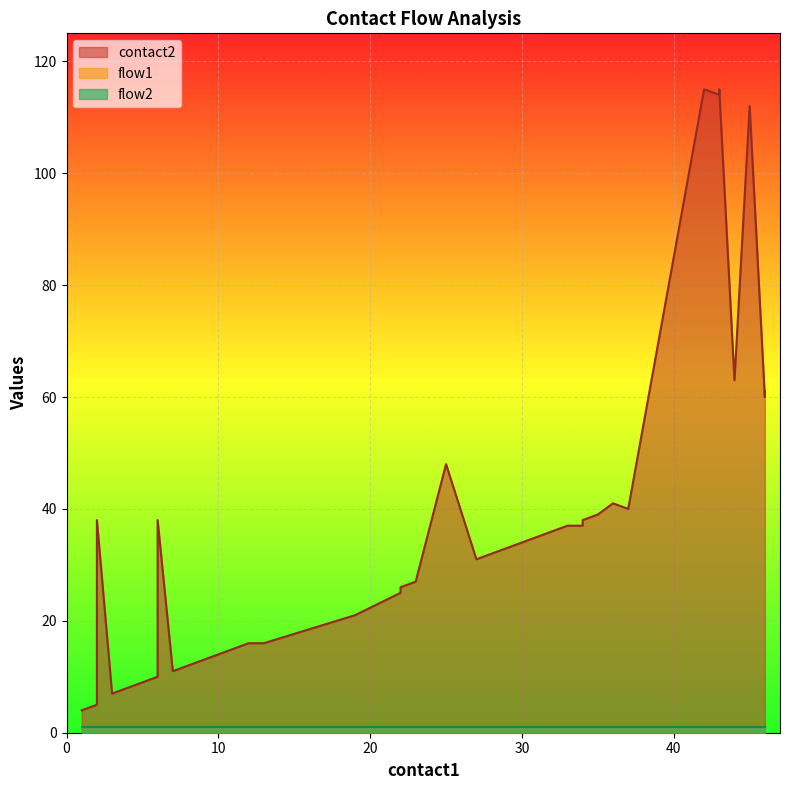

What is the total value across all series at 10?

16